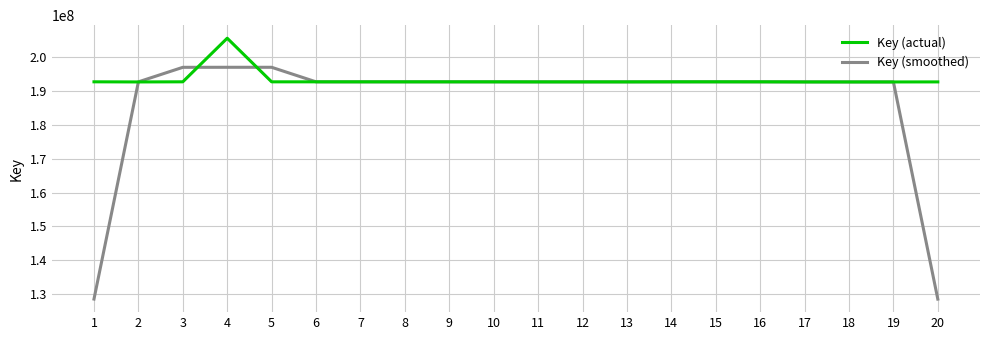

What is the minimum value for Key (smoothed)?

128512924.3